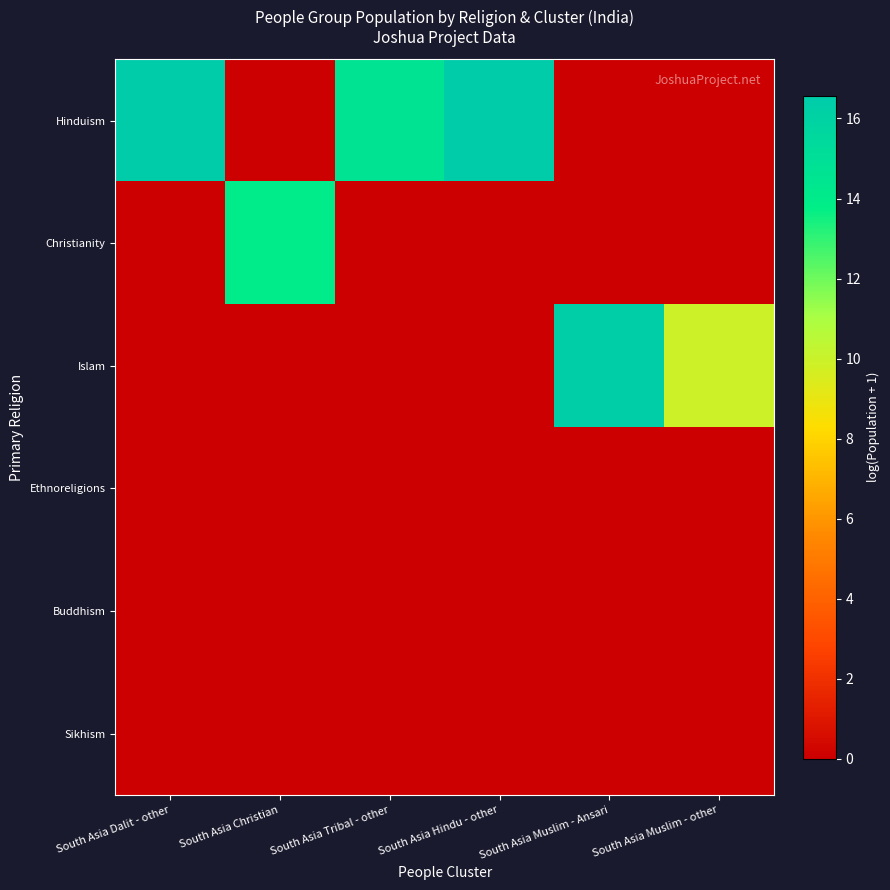

At how many categories does at least one series exceed 8?

6